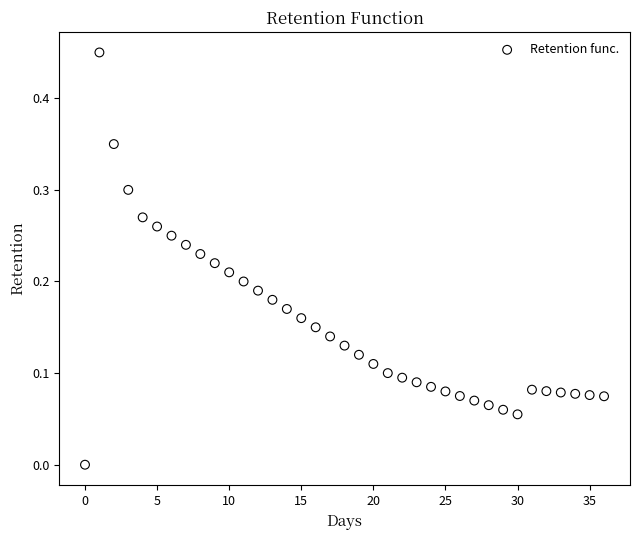

Count the number of points in this scatter plot.

37